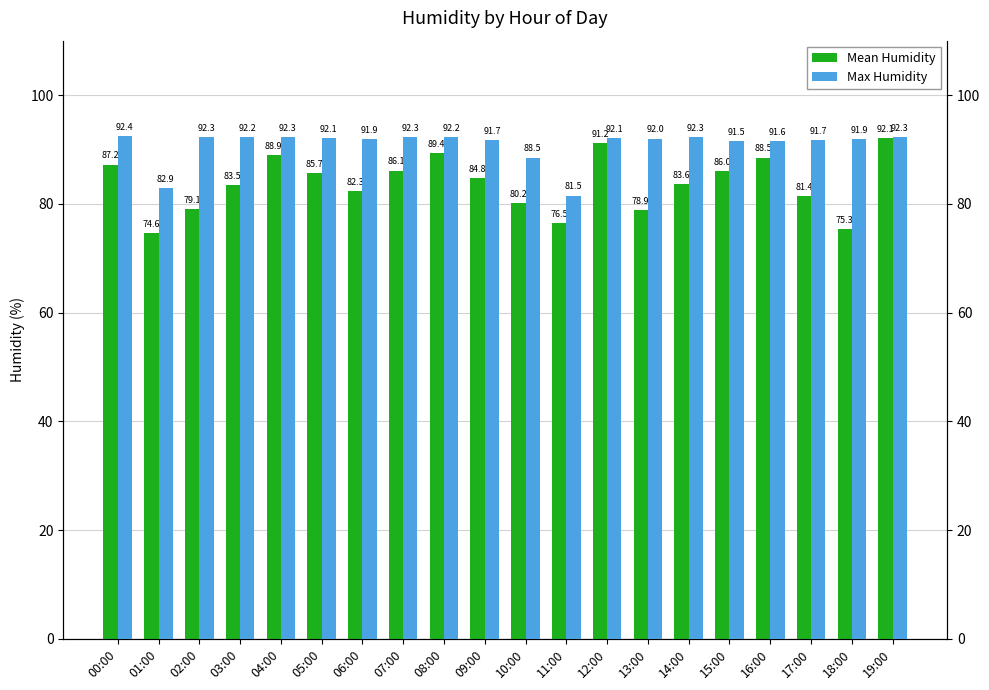

List the labels in order of Max Humidity value, smallest first.

11:00, 01:00, 10:00, 15:00, 16:00, 09:00, 17:00, 06:00, 18:00, 13:00, 05:00, 12:00, 03:00, 08:00, 02:00, 04:00, 07:00, 14:00, 19:00, 00:00